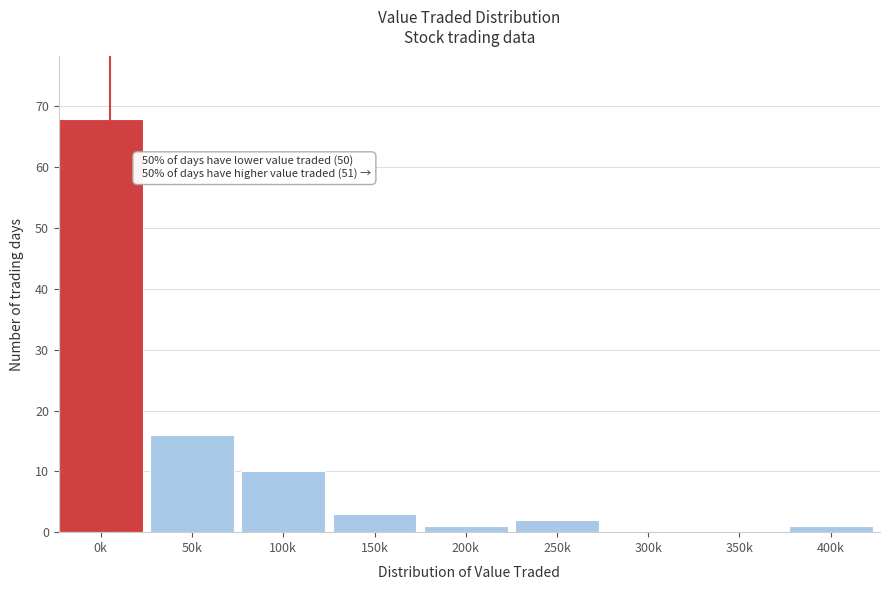

Reading left to right, transcribe all the data shown in this chart.

0k=68	50k=16	100k=10	150k=3	200k=1	250k=2	300k=0	350k=0	400k=1